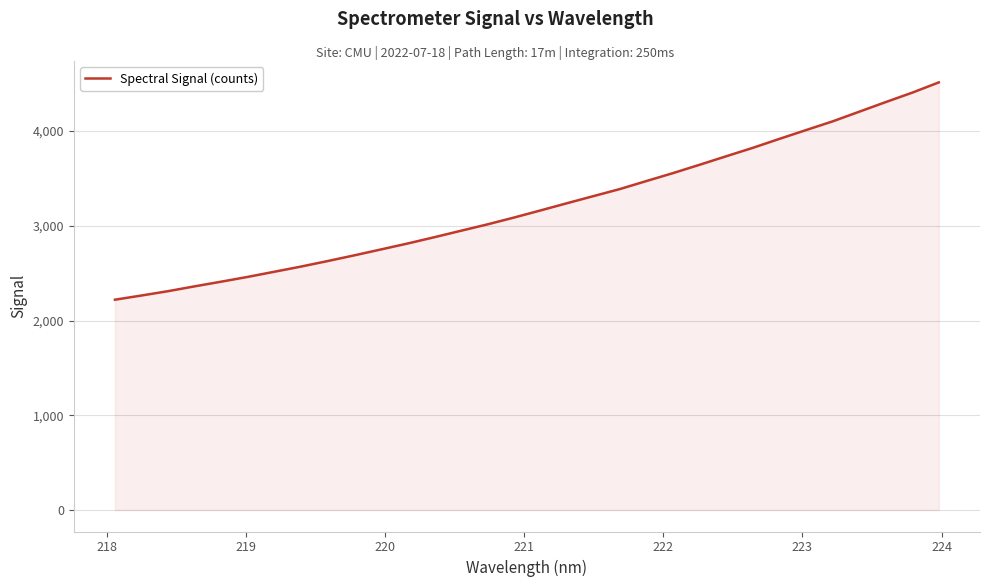

What is the minimum value shown in the chart?

2220.4